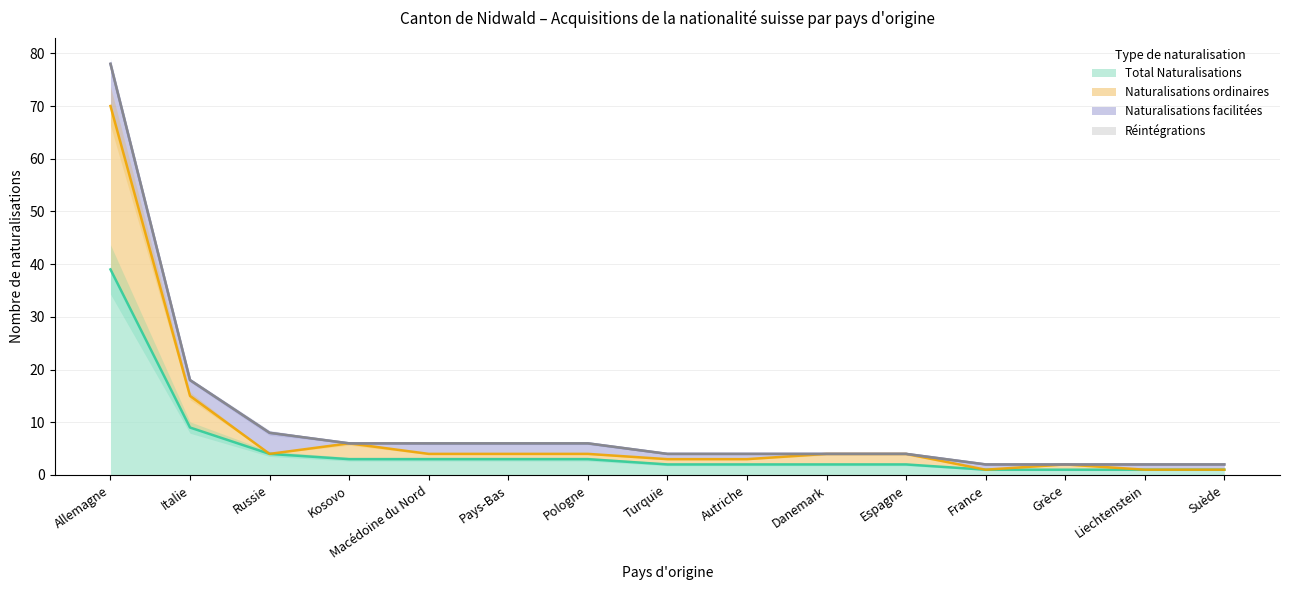

How many interior local valleys does the Naturalisations ordinaires series have?

2